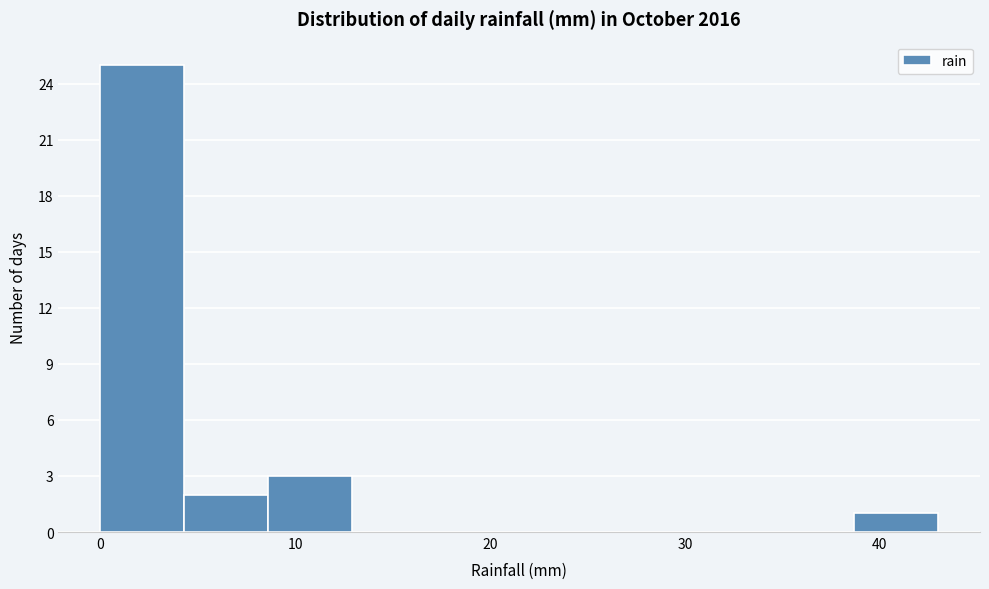

How tall is the bar that spans 38.7 to 43.0 on the x-axis? Neither the bar edges nor the heights are printed on the chart, so give them approximately, as read against the axes.

1